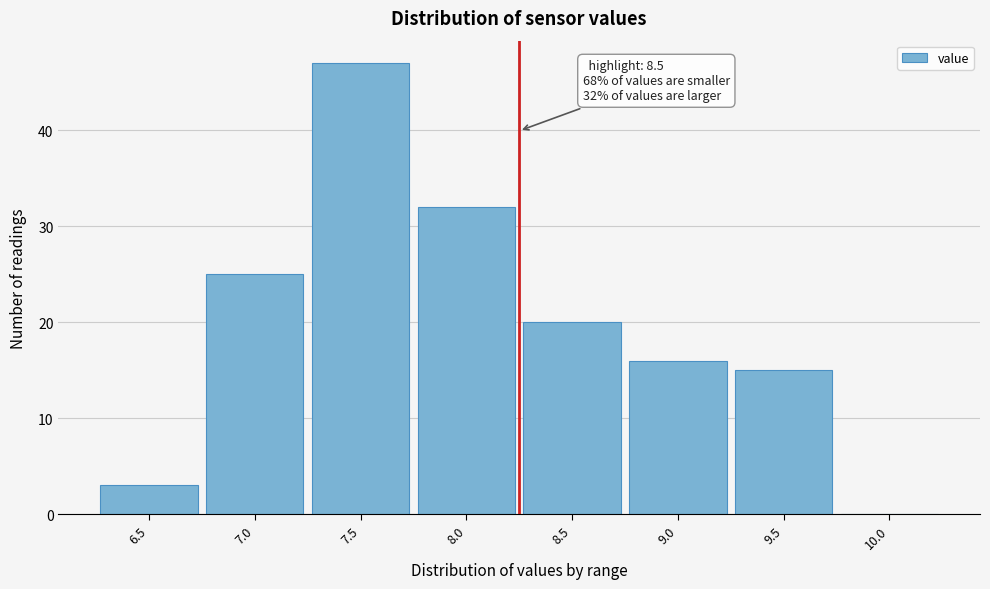

Reading right to left, list all the values displayed in this chart.

10.0=0	9.5=15	9.0=16	8.5=20	8.0=32	7.5=47	7.0=25	6.5=3